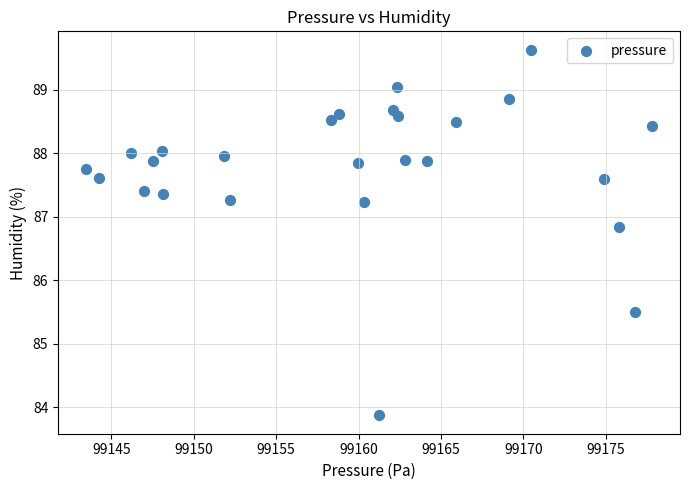

What is the range of Y values (max minus min)?

5.8